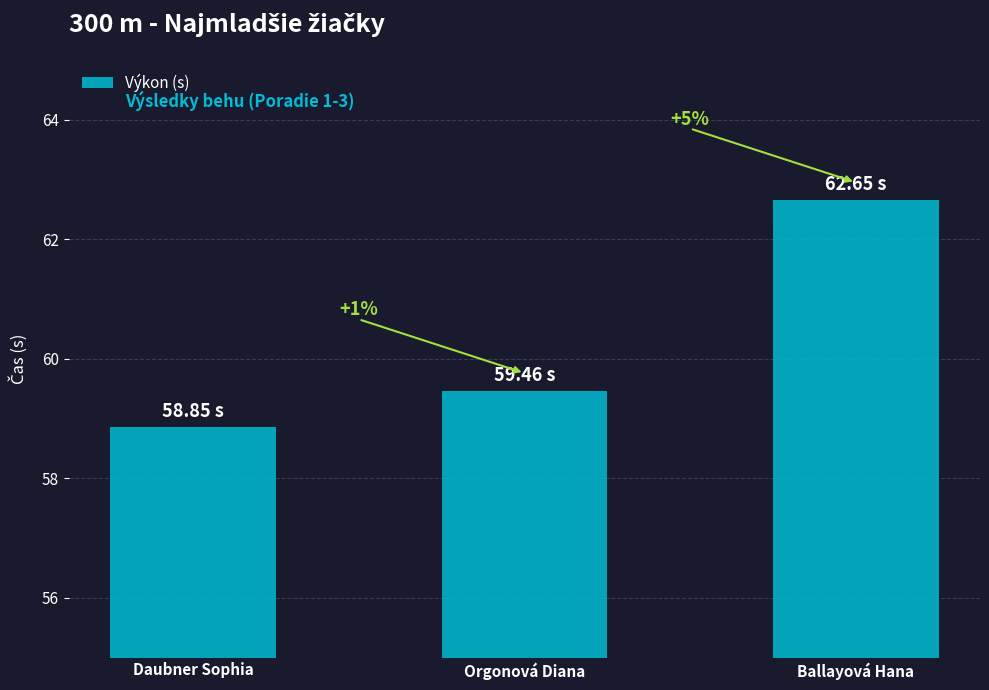

How many bars are there in total?

3